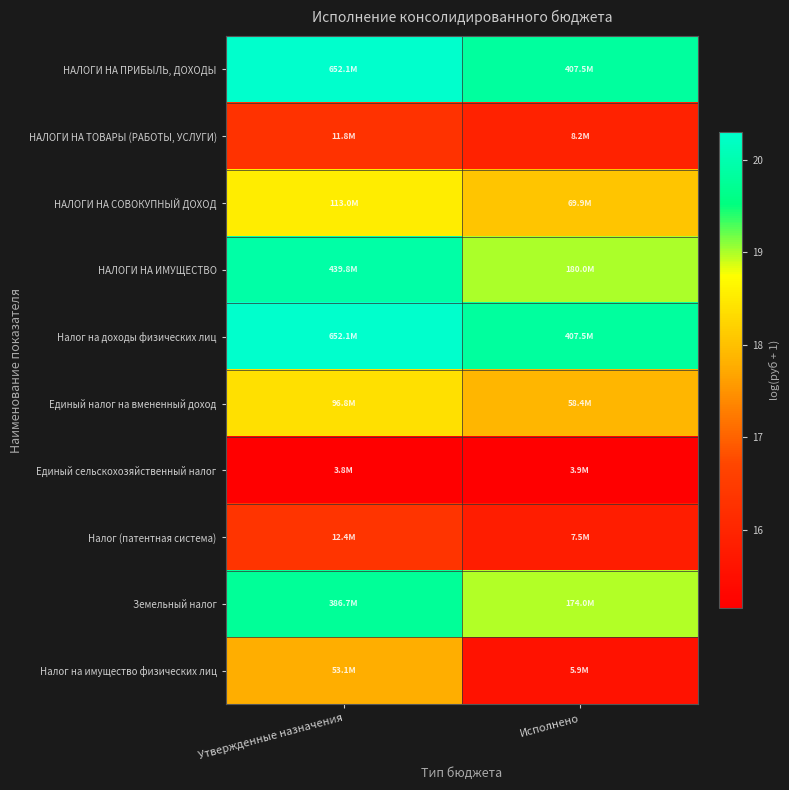

Reading left to right, list all the values displayed in this chart.

НАЛОГИ НА ПРИБЫЛЬ, ДОХОДЫ: Утвержденные назначения=20.3	Исполнено=19.8
НАЛОГИ НА ТОВАРЫ (РАБОТЫ, УСЛУГИ): Утвержденные назначения=16.3	Исполнено=15.9
НАЛОГИ НА СОВОКУПНЫЙ ДОХОД: Утвержденные назначения=18.5	Исполнено=18.1
НАЛОГИ НА ИМУЩЕСТВО: Утвержденные назначения=19.9	Исполнено=19.0
Налог на доходы физических лиц: Утвержденные назначения=20.3	Исполнено=19.8
Единый налог на вмененный доход: Утвержденные назначения=18.4	Исполнено=17.9
Единый сельскохозяйственный налог: Утвержденные назначения=15.2	Исполнено=15.2
Налог (патентная система): Утвержденные назначения=16.3	Исполнено=15.8
Земельный налог: Утвержденные назначения=19.8	Исполнено=19.0
Налог на имущество физических лиц: Утвержденные назначения=17.8	Исполнено=15.6